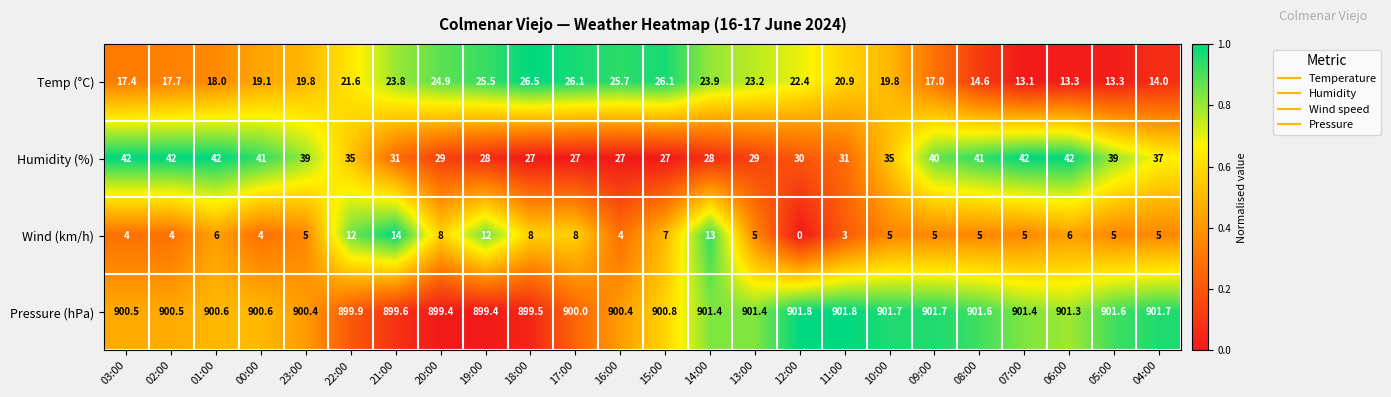

At 23:00, list the series in order from largest to smallest.

Pressure (hPa), Humidity (%), Temp (°C), Wind (km/h)